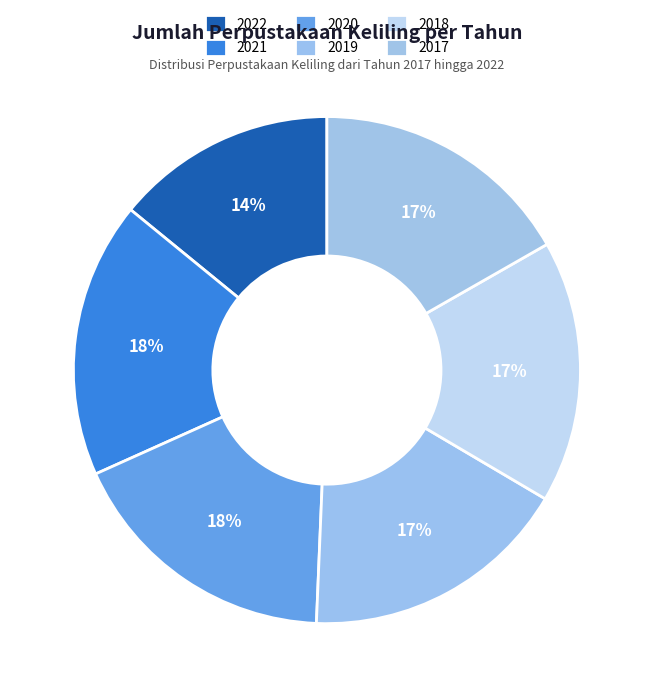

Does 2018 account for over 50% of the chart?

No